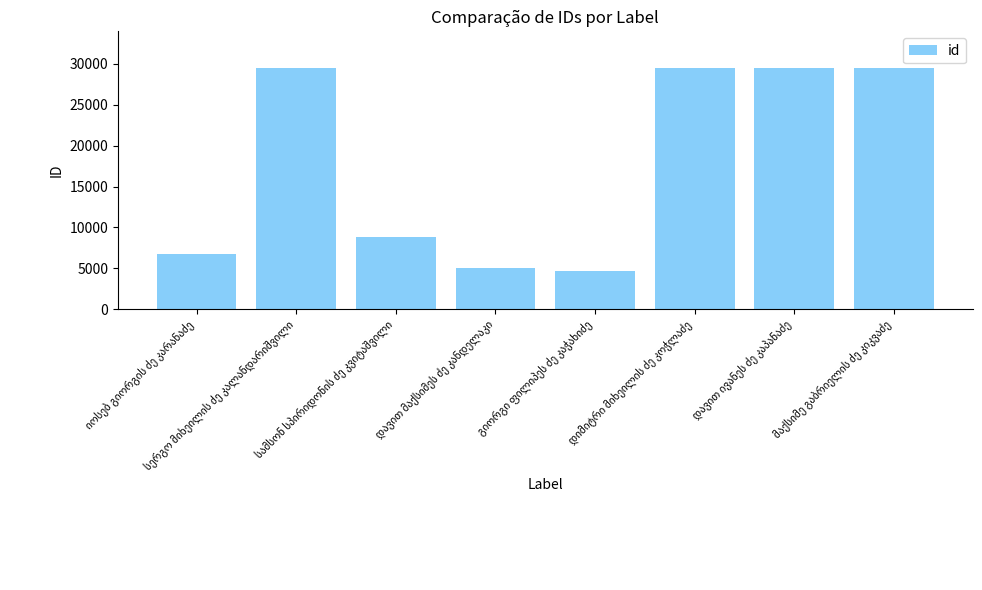

What is the smallest value displayed?

4713